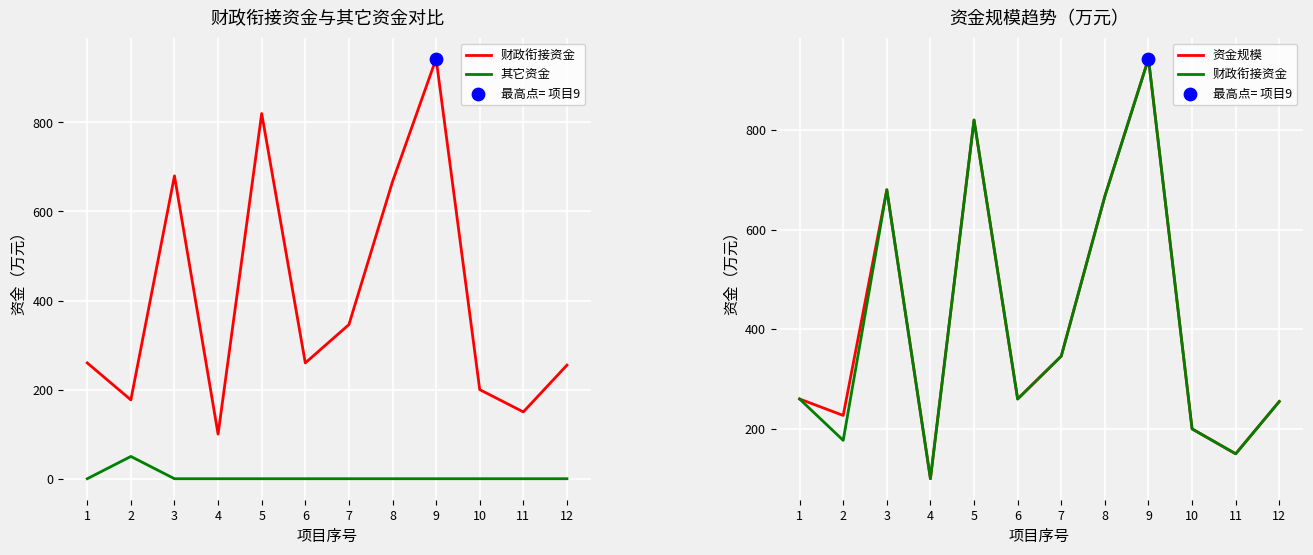

What is the total value across all series at 9?

1886